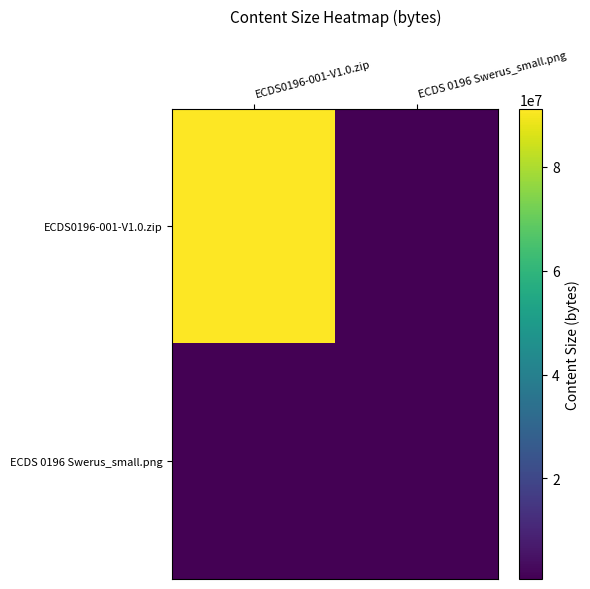

Reading left to right, what are all the values shown in this chart?

ECDS0196-001-V1.0.zip: ECDS0196-001-V1.0.zip=91168115	ECDS 0196 Swerus_small.png=646100
ECDS 0196 Swerus_small.png: ECDS0196-001-V1.0.zip=646100	ECDS 0196 Swerus_small.png=646100